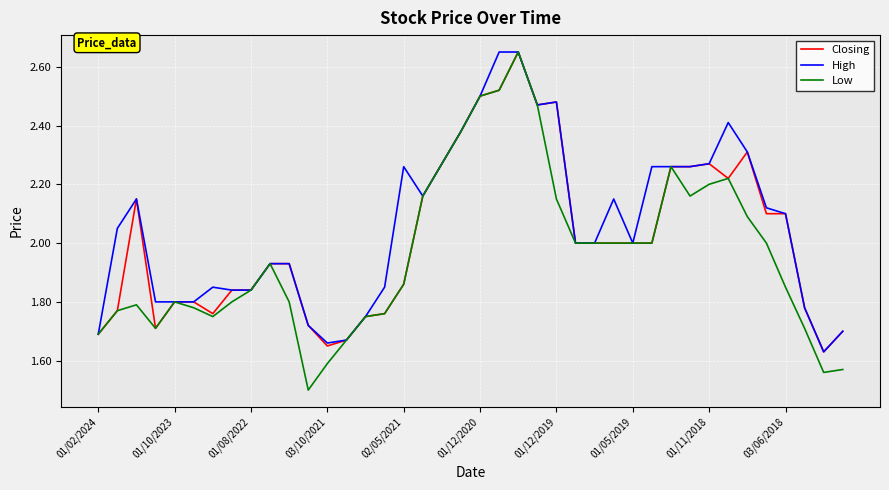

Rank the series by their average value, from lowest to highest.

Low, Closing, High